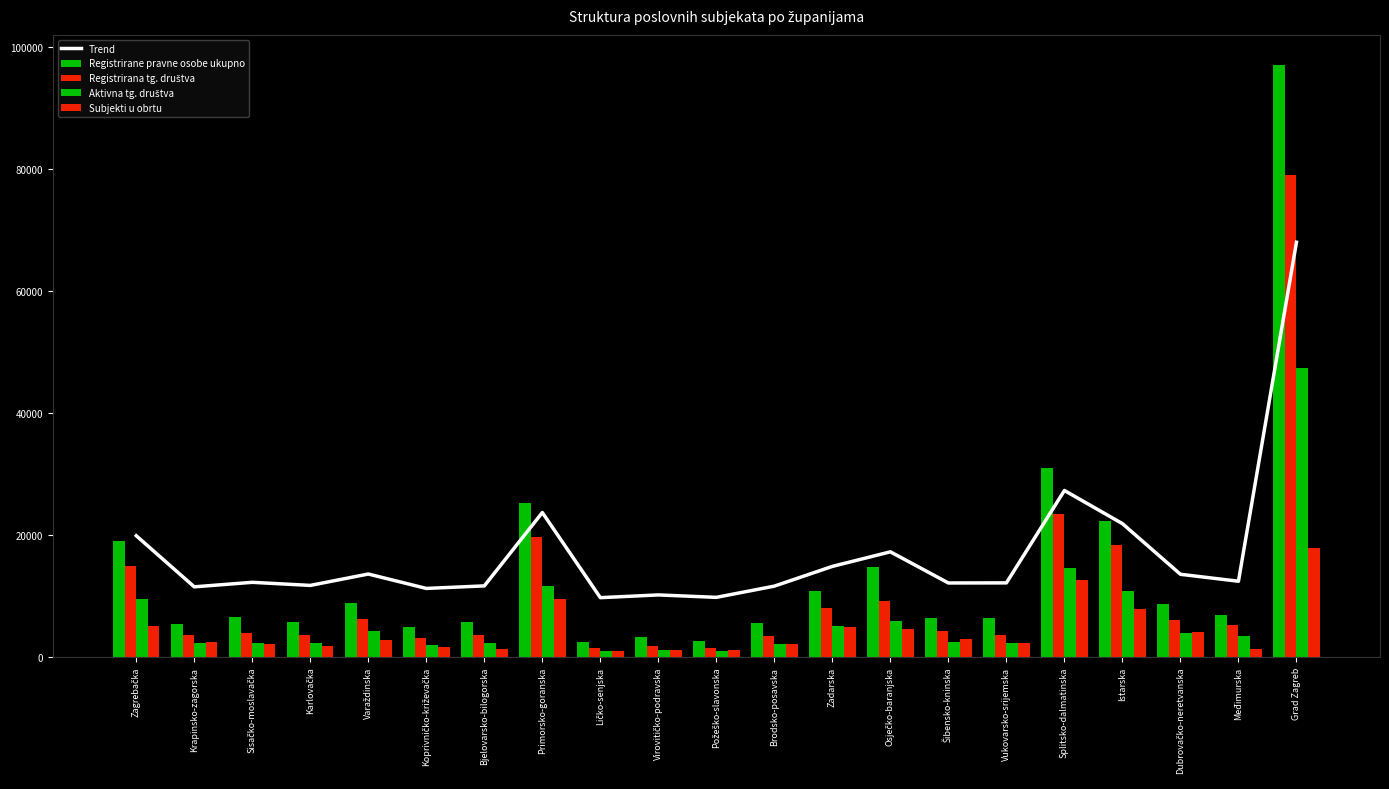

What is the value of the Aktivna tg. društva bar at the 6th from the left?

1950.0